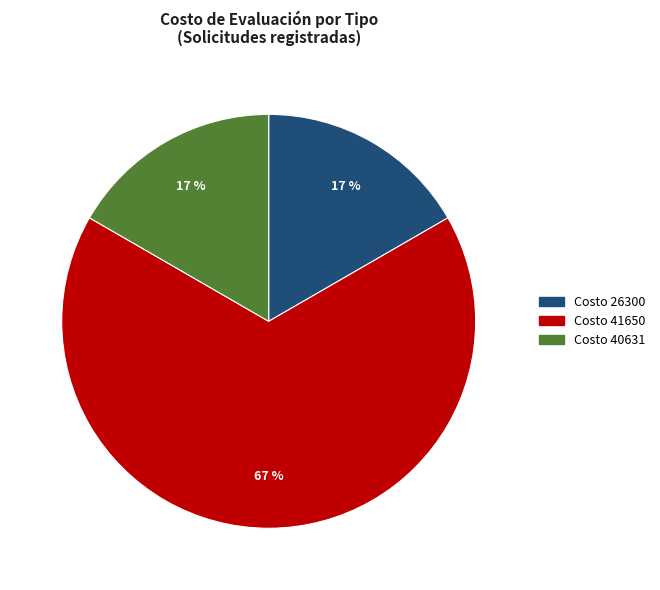

Combined, do Costo 41650 and Costo 40631 account for over 50%?

Yes